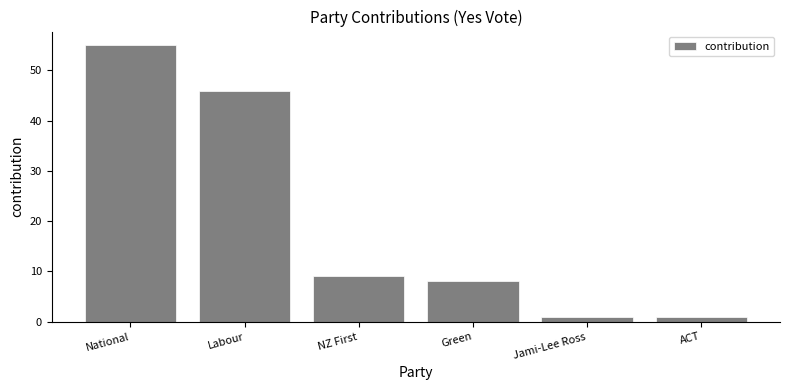

The chart shows a value of 55 at National. True or false?

True